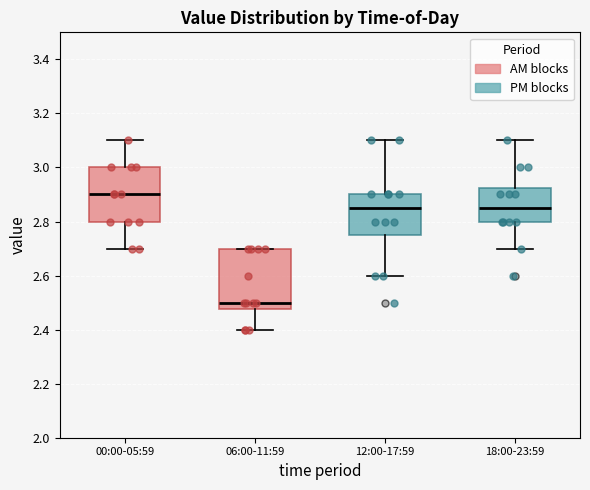

Which box's median line is the highest?

00:00-05:59